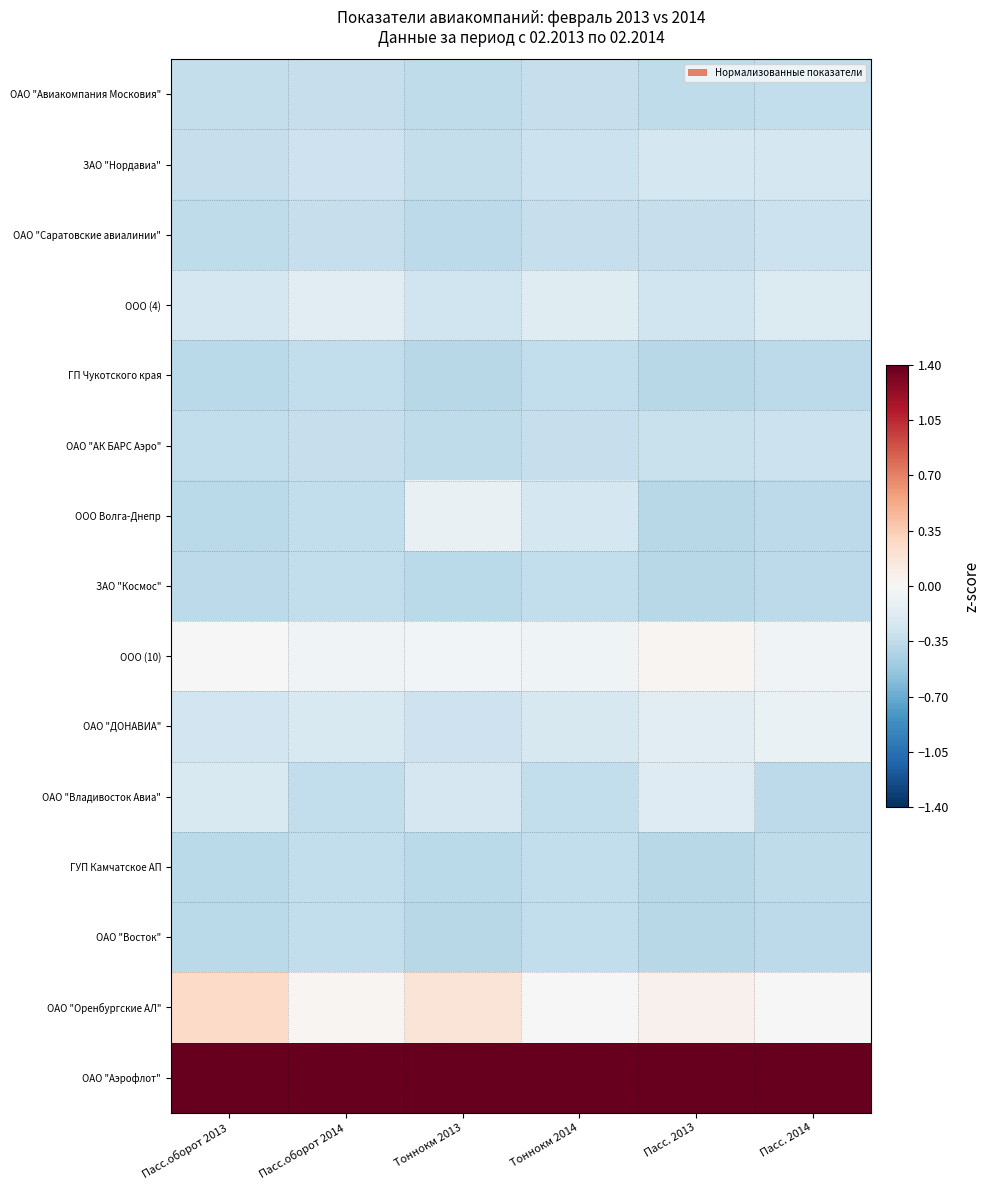

Which has a higher value, Пасс. 2013 or Тоннокм 2014?

Тоннокм 2014